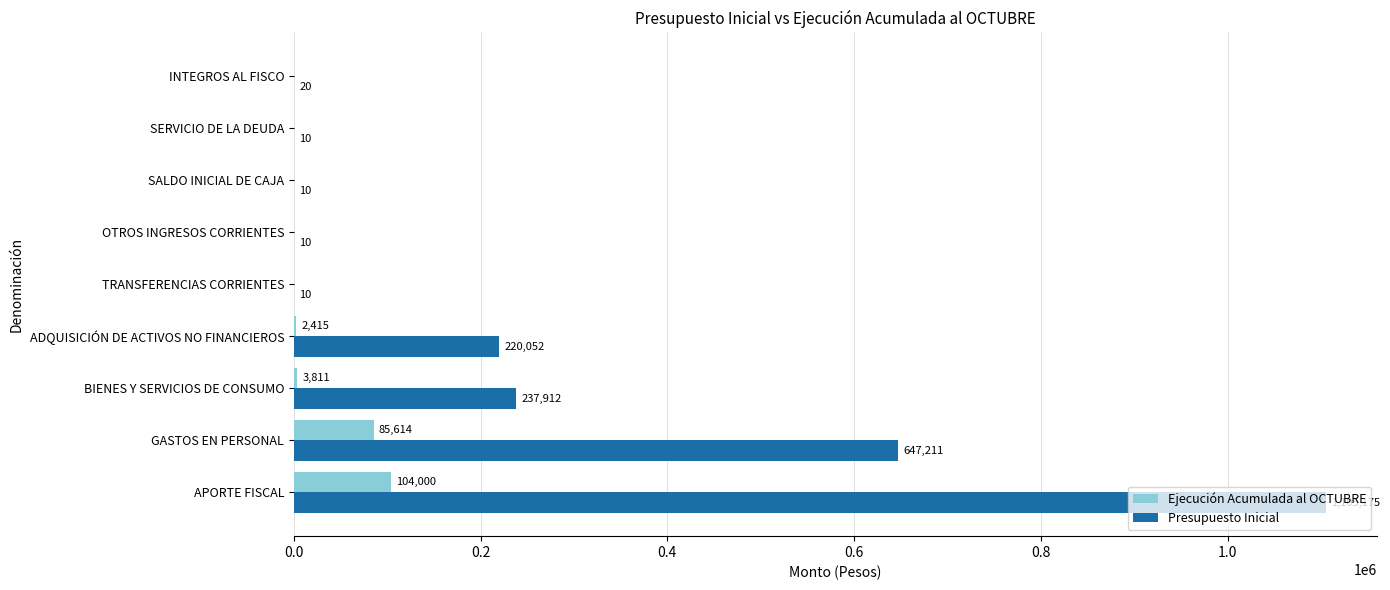

Which series has the largest total across all categories?

Presupuesto Inicial